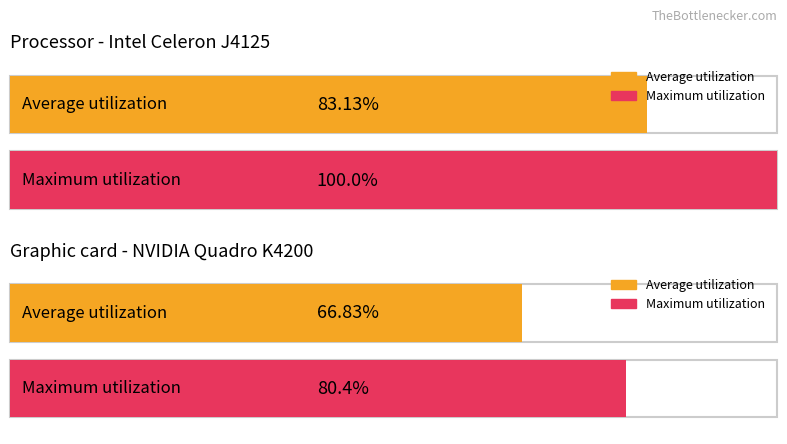

How many groups of bars are there?

2